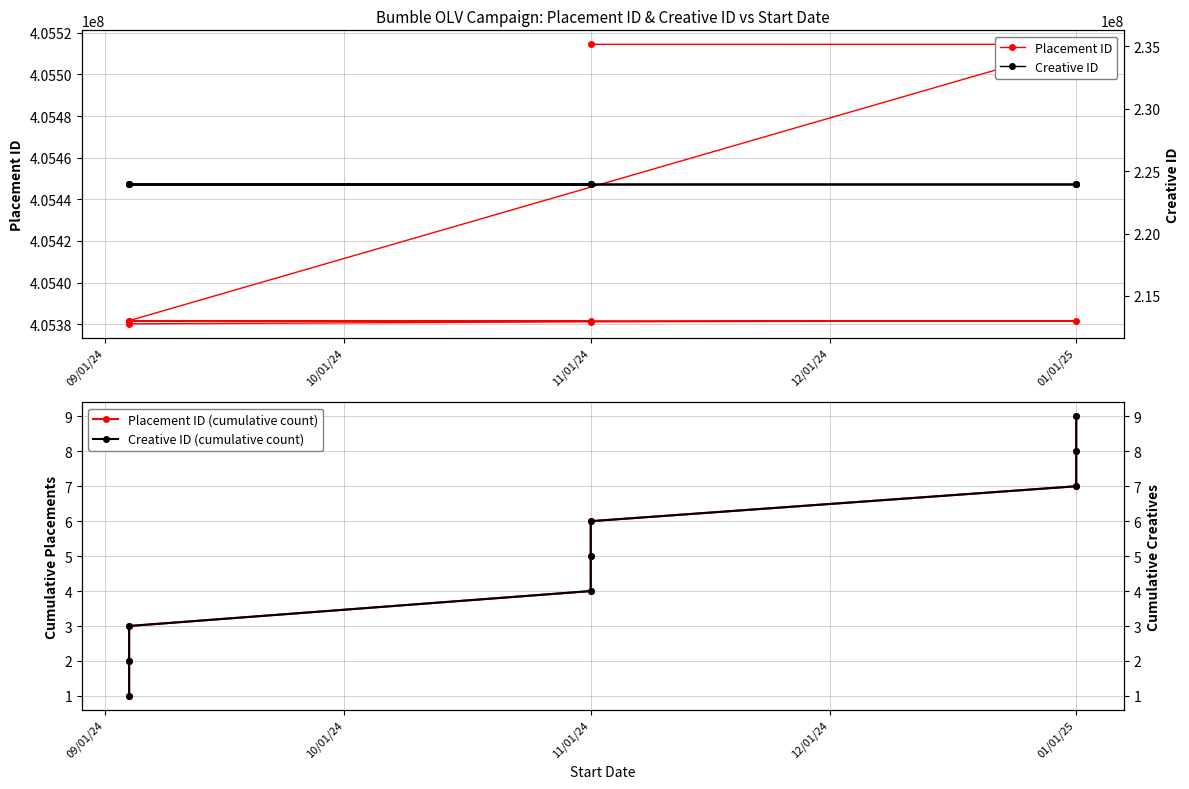

What are all the series names shown in the legend?

Placement ID, Placement ID (cumulative count), Creative ID, Creative ID (cumulative count)